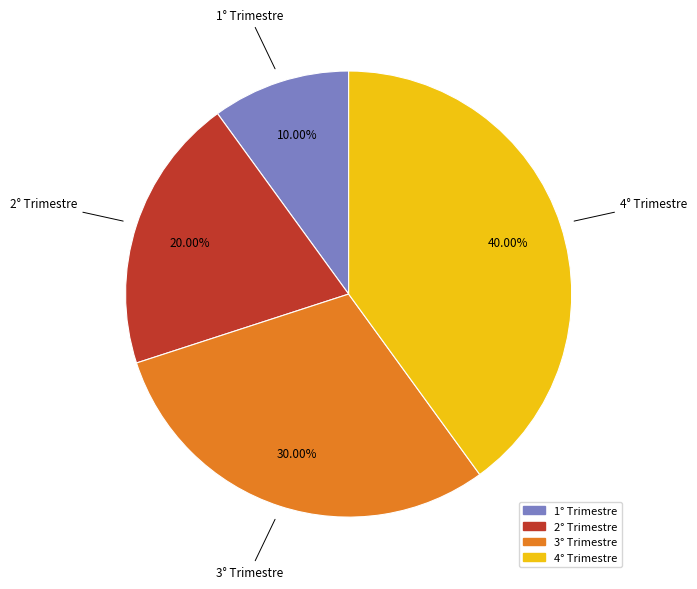

The 3° Trimestre slice represents 17% of the pie. True or false?

False